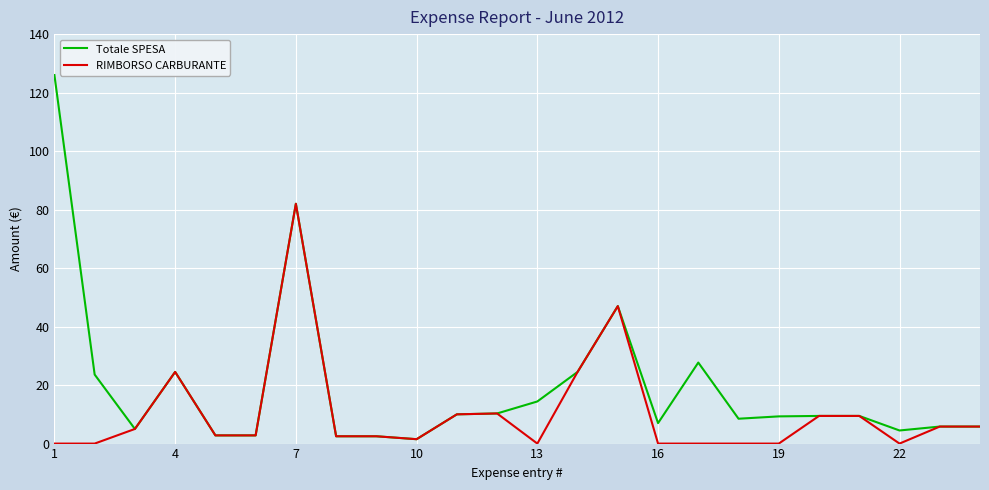

Rank the series by their maximum value, from lowest to highest.

RIMBORSO CARBURANTE, Totale SPESA